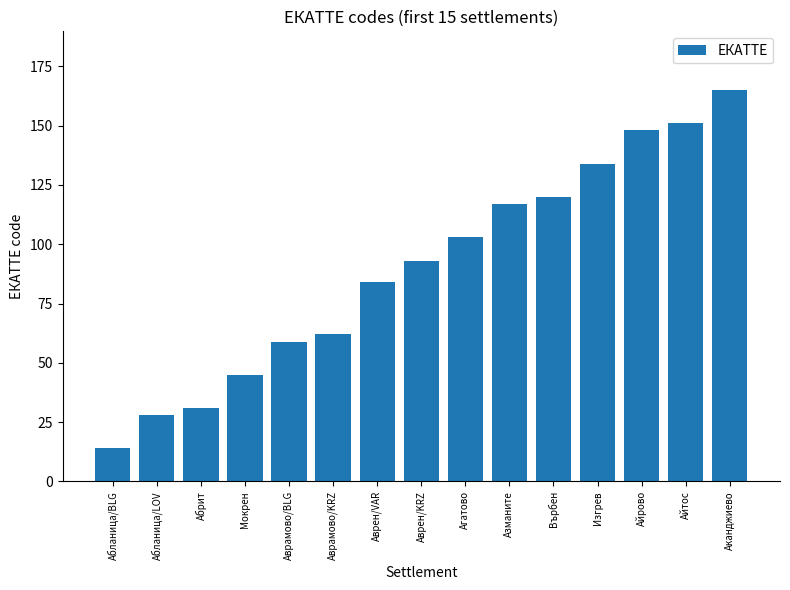

What is the change in value from Аврамово/KRZ to Айтос?

+89